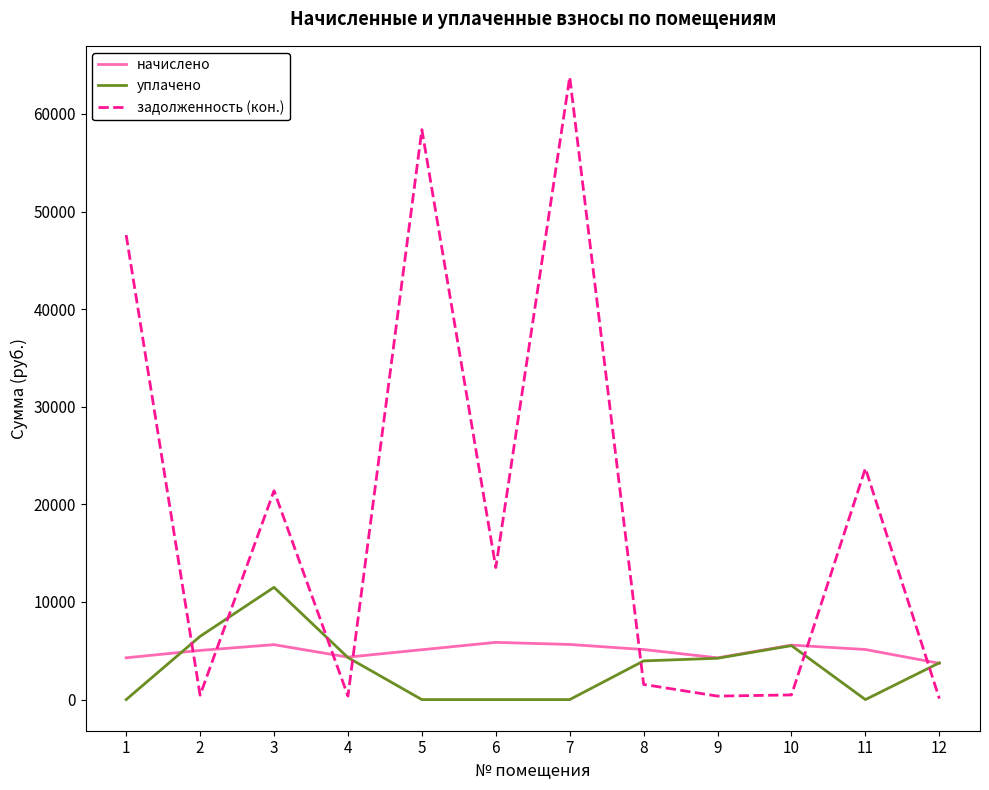

At which category is the sum across all series the highest?

7